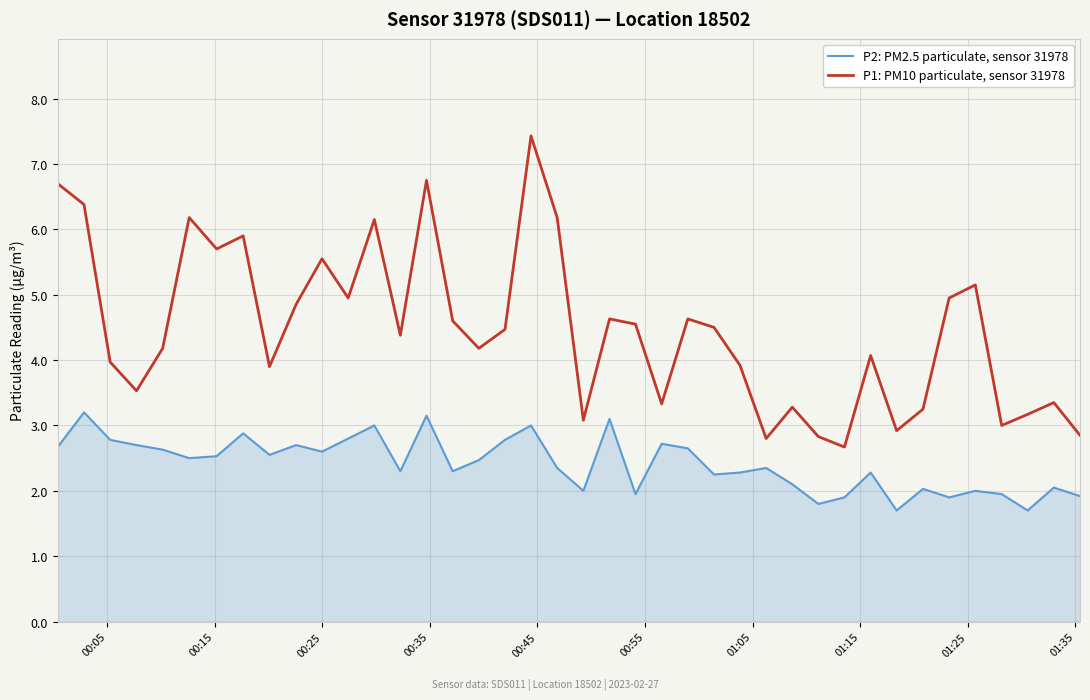

Which series has the largest total across all categories?

P1: PM10 particulate, sensor 31978